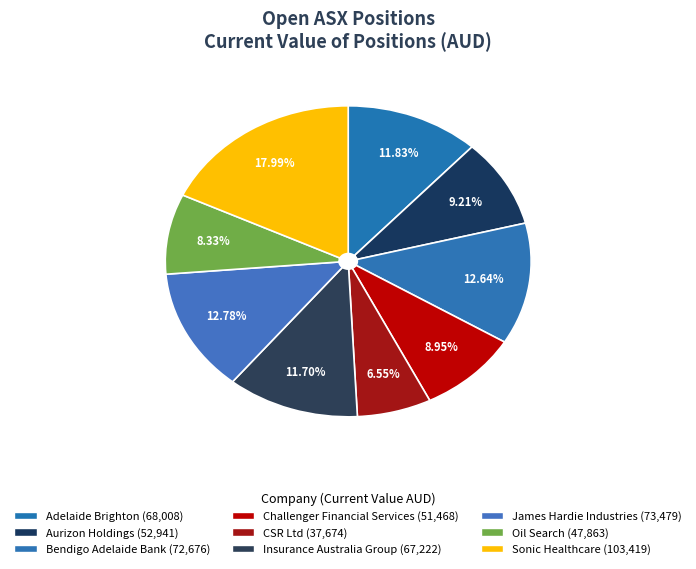

How many slices are in this pie chart?

9